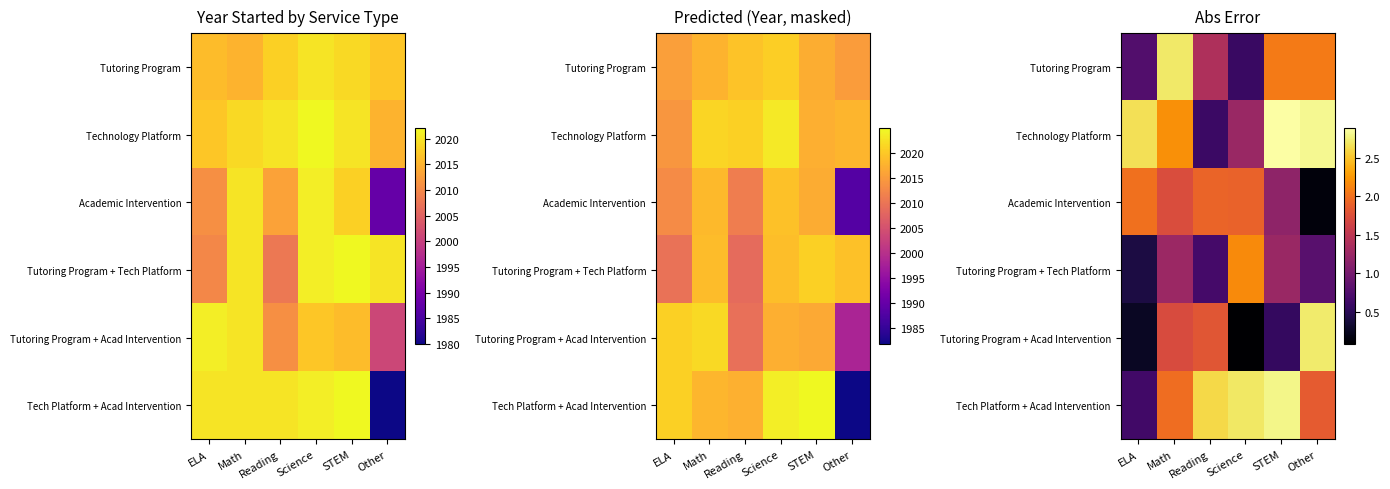

Rank the series by their maximum value, from lowest to highest.

Academic Intervention, Tutoring Program + Tech Platform, Tutoring Program, Tutoring Program + Acad Intervention, Tech Platform + Acad Intervention, Technology Platform